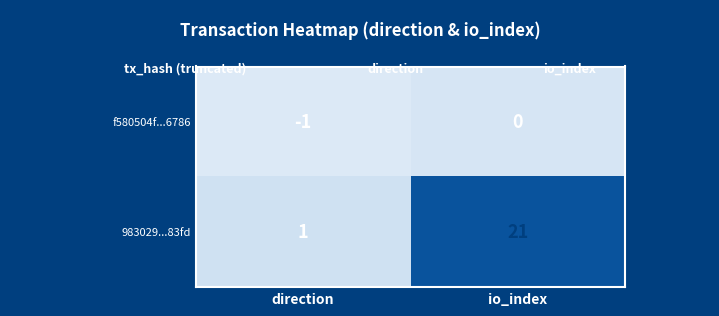

Is it true that 983029...83fd equals 21 at io_index?

True